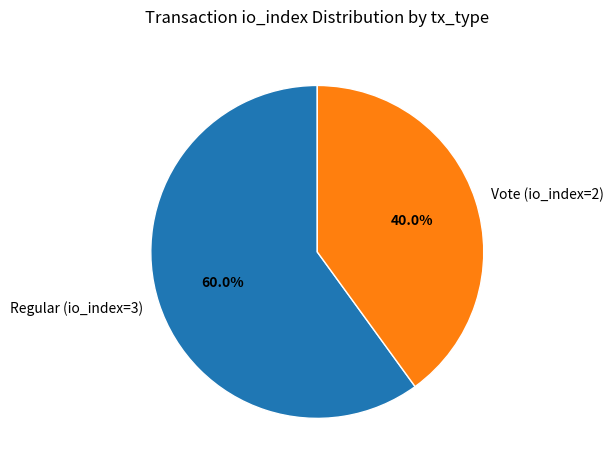

To the nearest percent, what is the average slice percentage?

50%